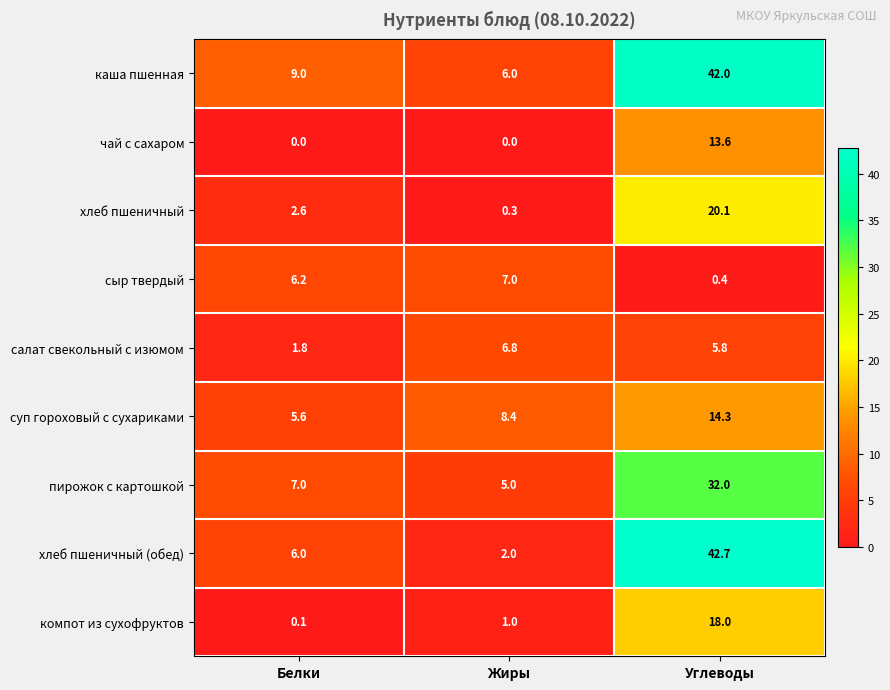

At which category is the sum across all series the highest?

Углеводы